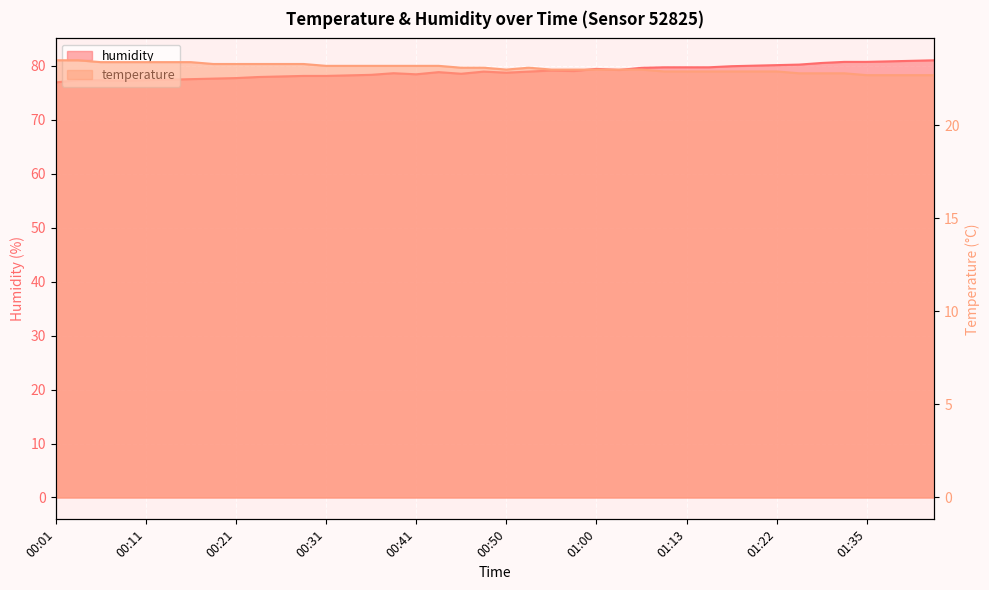

At which category is the sum across all series the highest?

01:42